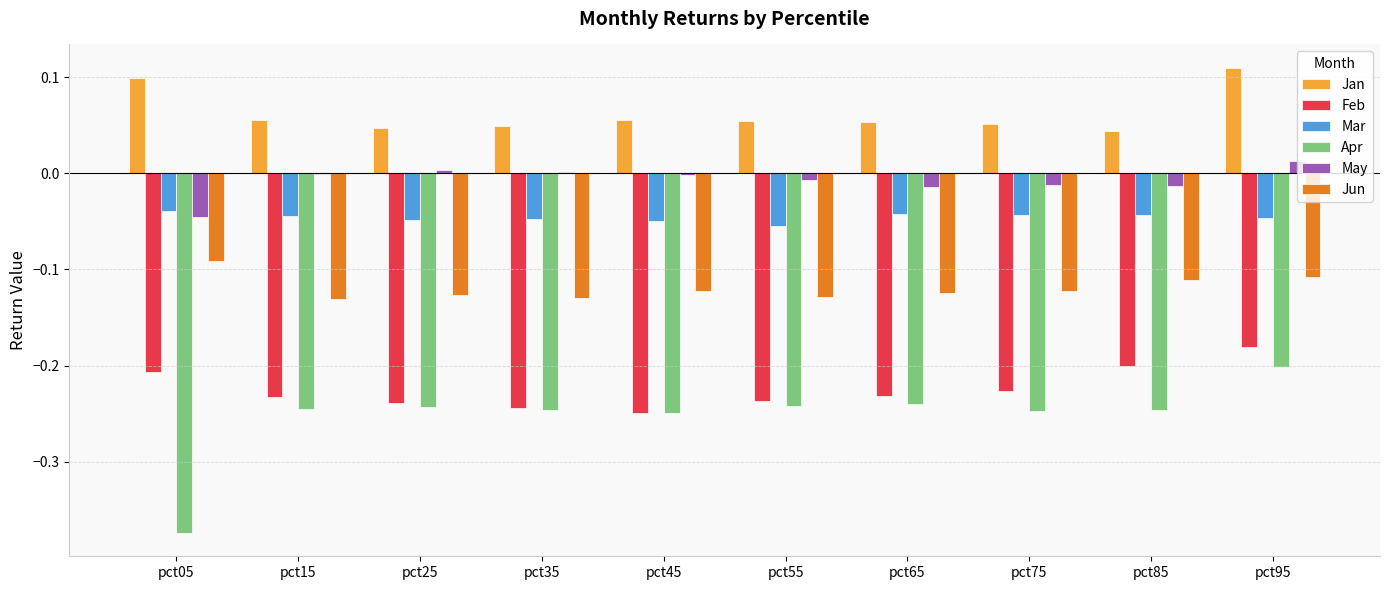

What is the sum of all Mar values?

-0.5